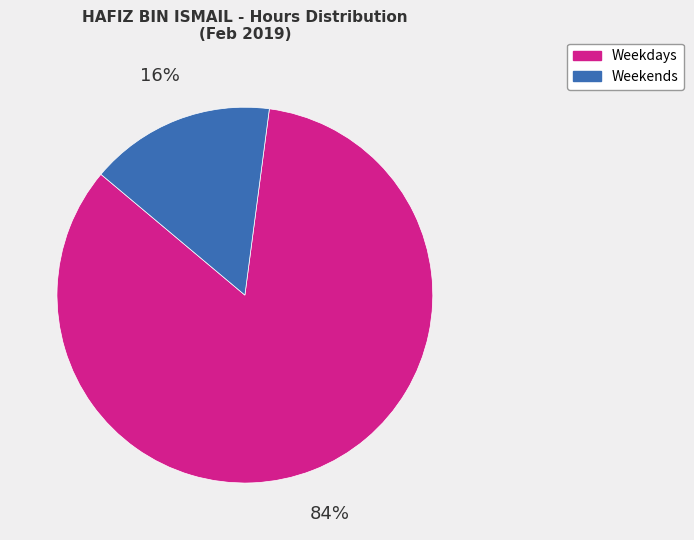

Is it true that Weekdays is 84% of the pie?

True